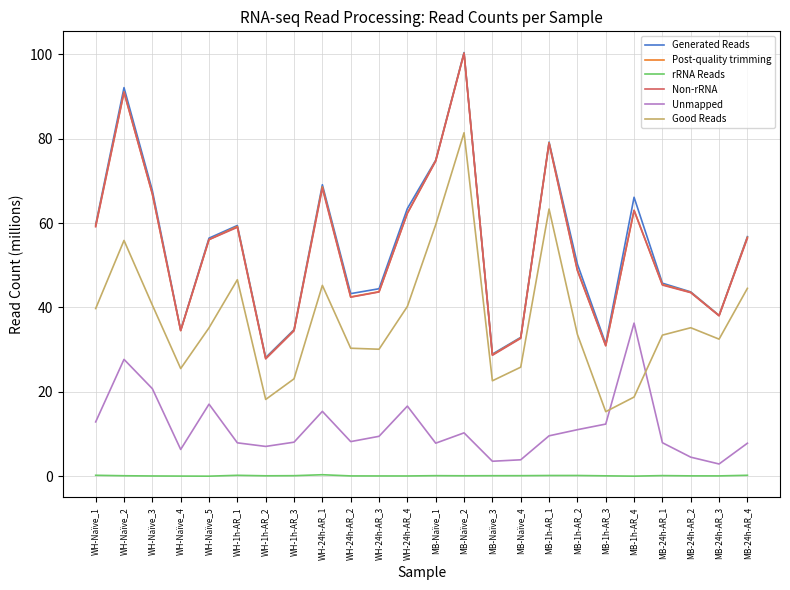

True or false: Generated Reads has a value of 42.5 at MB-Naïve_2.

False